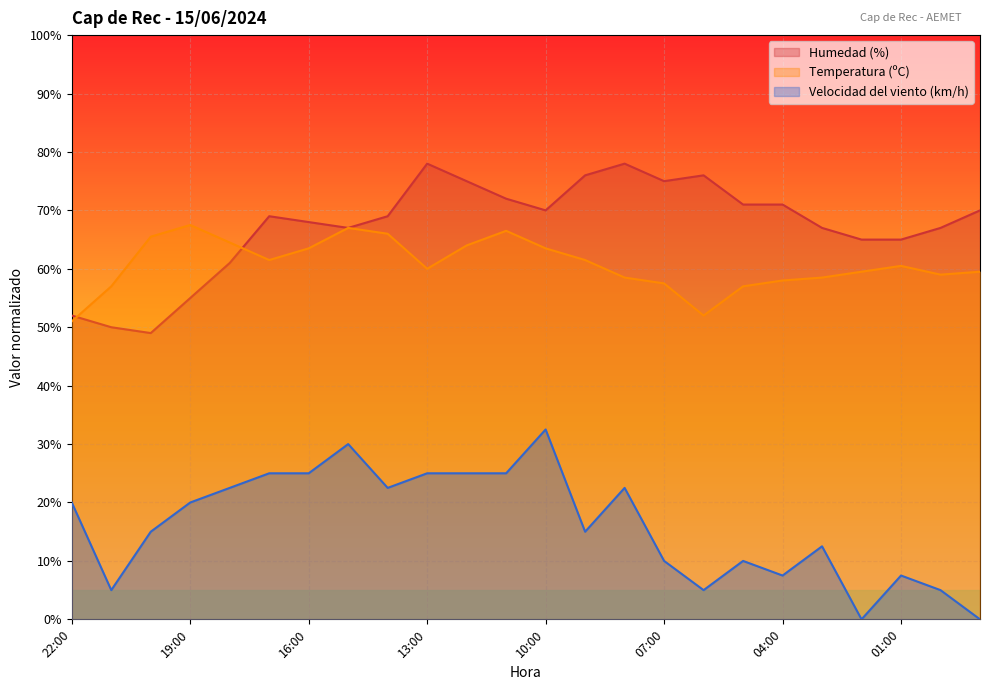

What is the greatest value displayed?

78.0